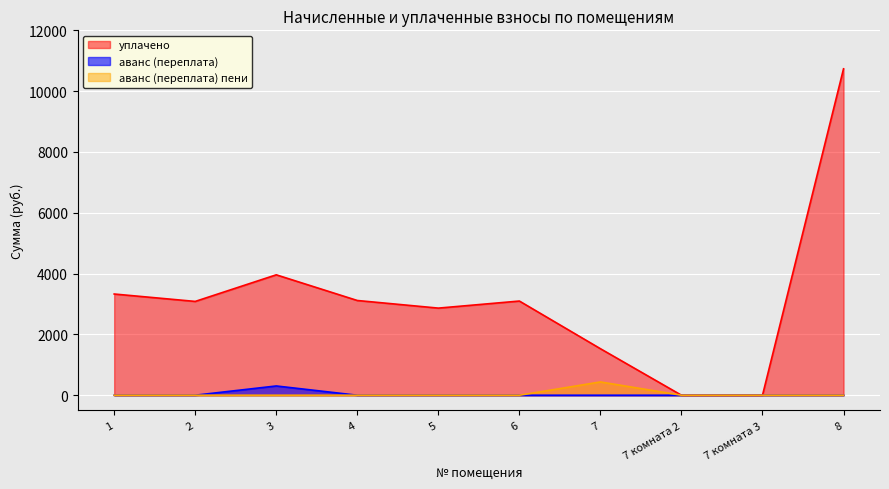

What are all the series names shown in the legend?

уплачено, аванс (переплата), аванс (переплата) пени